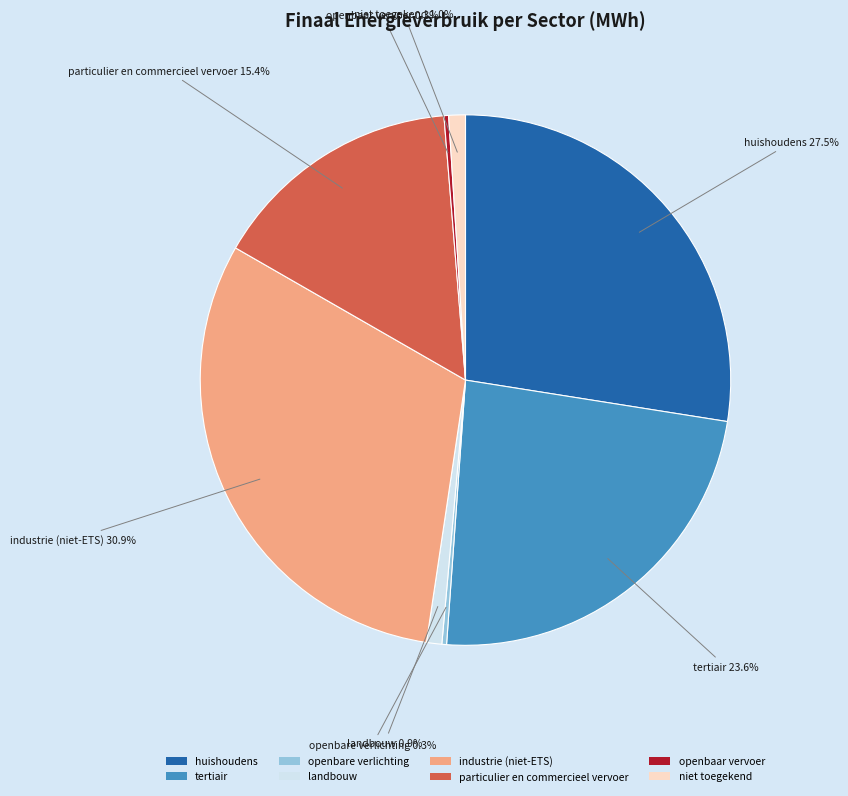

How many segments does this pie chart have?

8